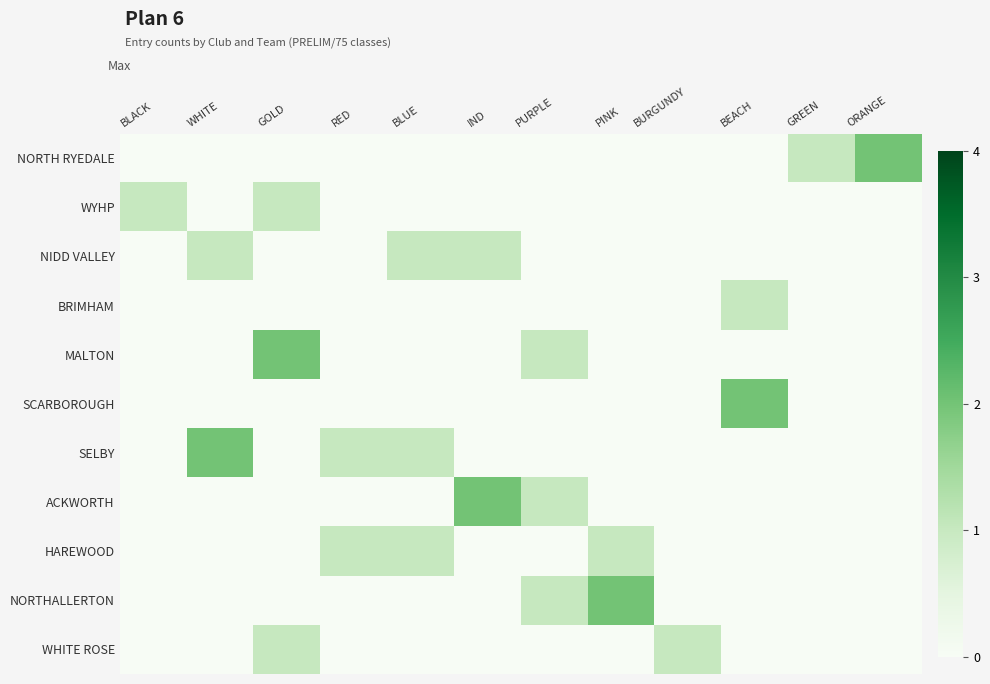

What is the total value across all series at GREEN?

1